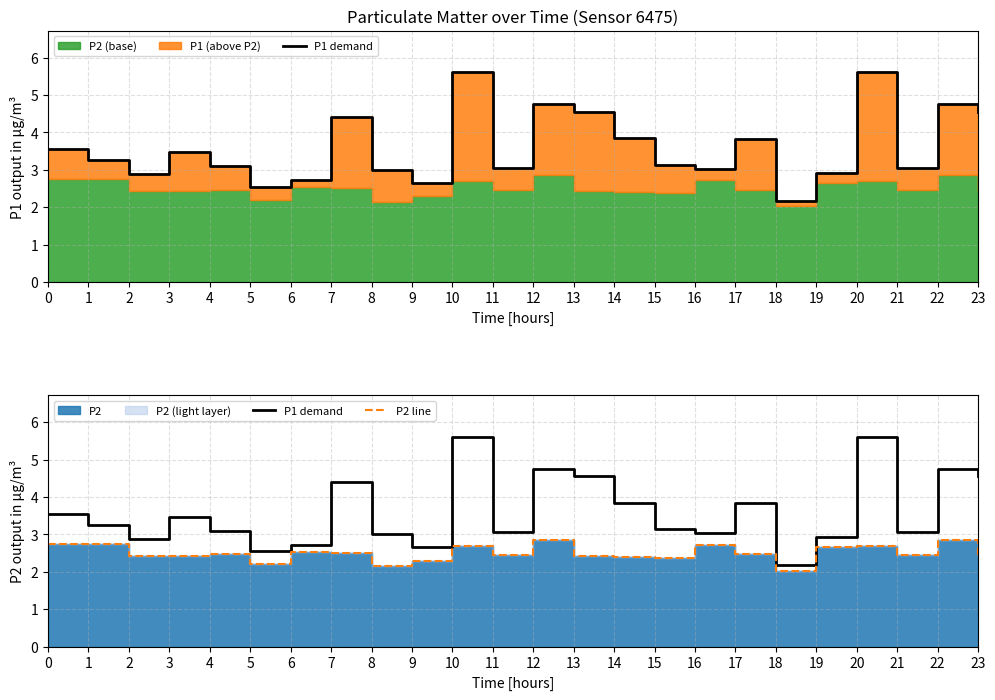

Rank the series by their average value, from highest to lowest.

P1 demand, P2 line